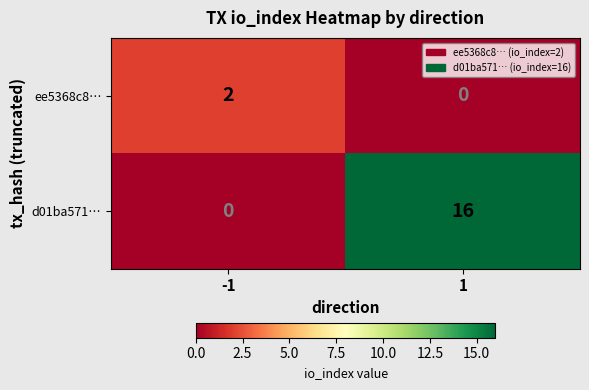

What is the average value of the d01ba571… series?

8